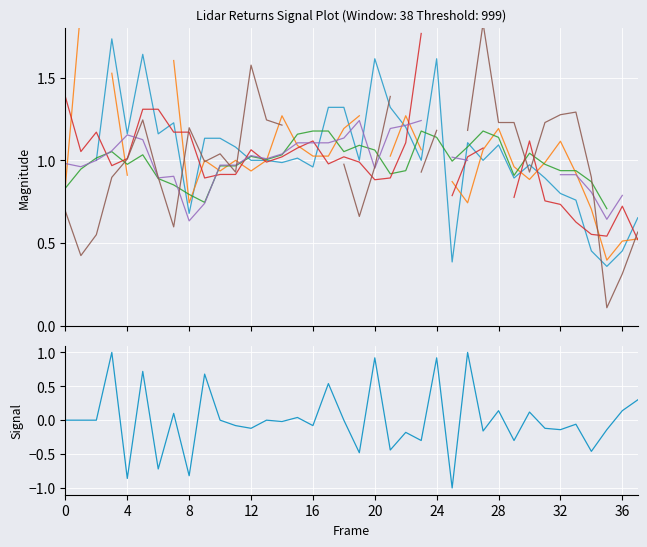

The chart shows a value of -0.1 at 16. True or false?

False